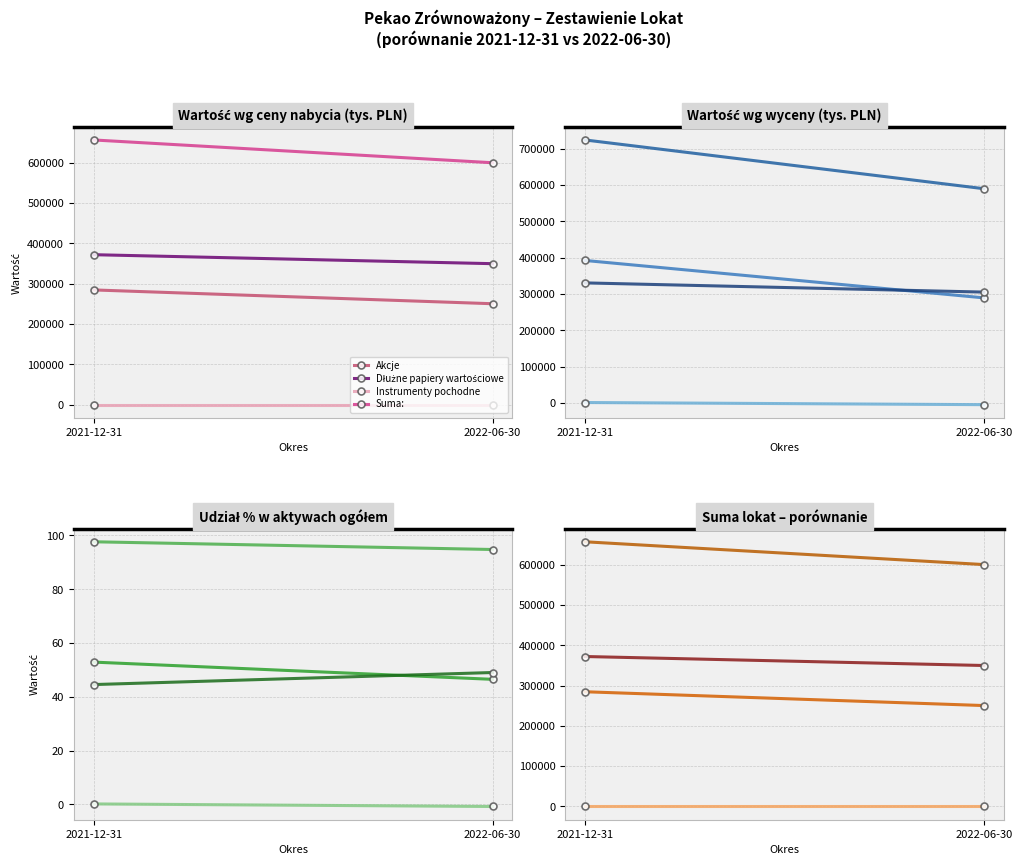

What is the difference between the maximum and minimum values in the Dłużne papiery wartościowe series?

22299